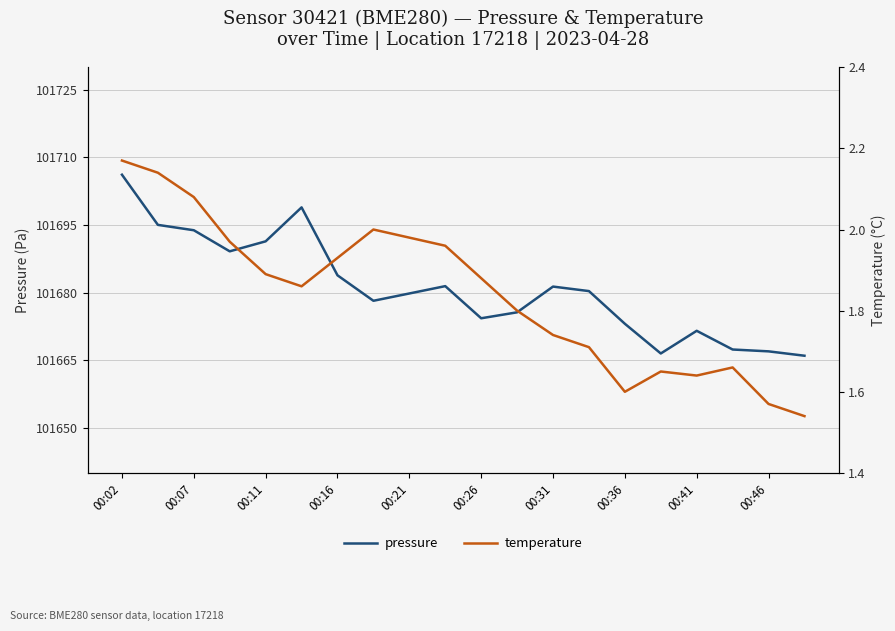

True or false: pressure has more than 2 interior local peaks.

True